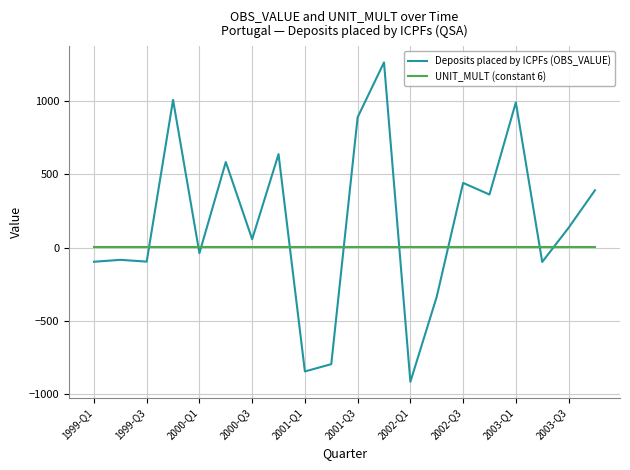

Which series has the largest range (max minus min)?

Deposits placed by ICPFs (OBS_VALUE)